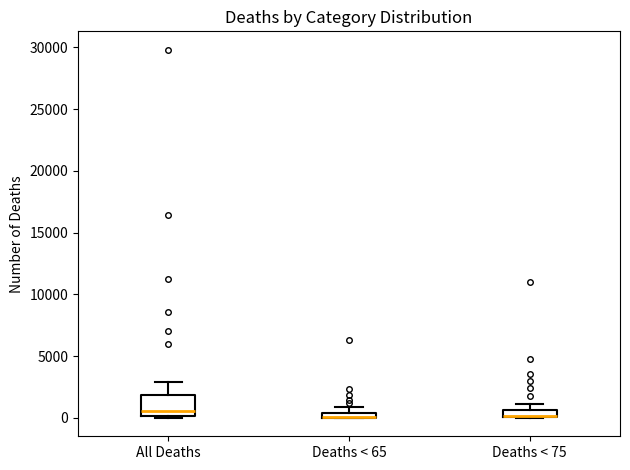

Where is the upper edge of the box for Deaths < 65 on the y-axis? The values are not printed on the chart, so give them approximately, as read against the axis.

500